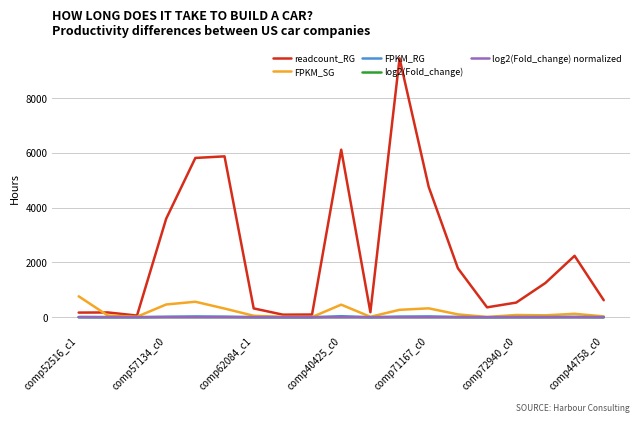

Which series has the largest total across all categories?

readcount_RG